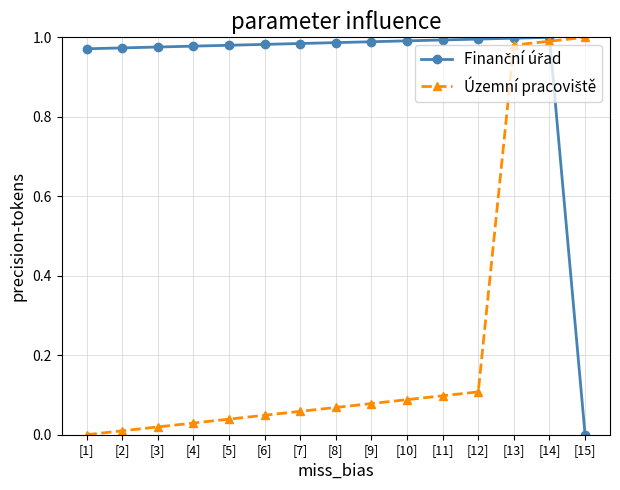

What is the total value across all series at [11]?

1.1